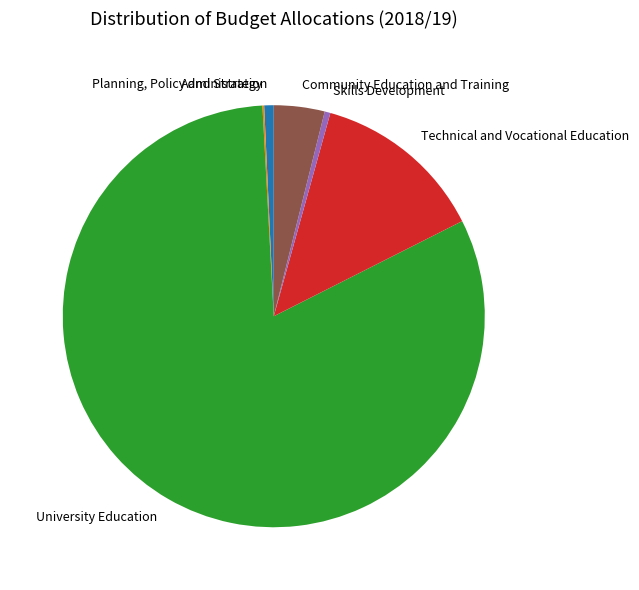

True or false: Skills Development accounts for 6% of the total.

False